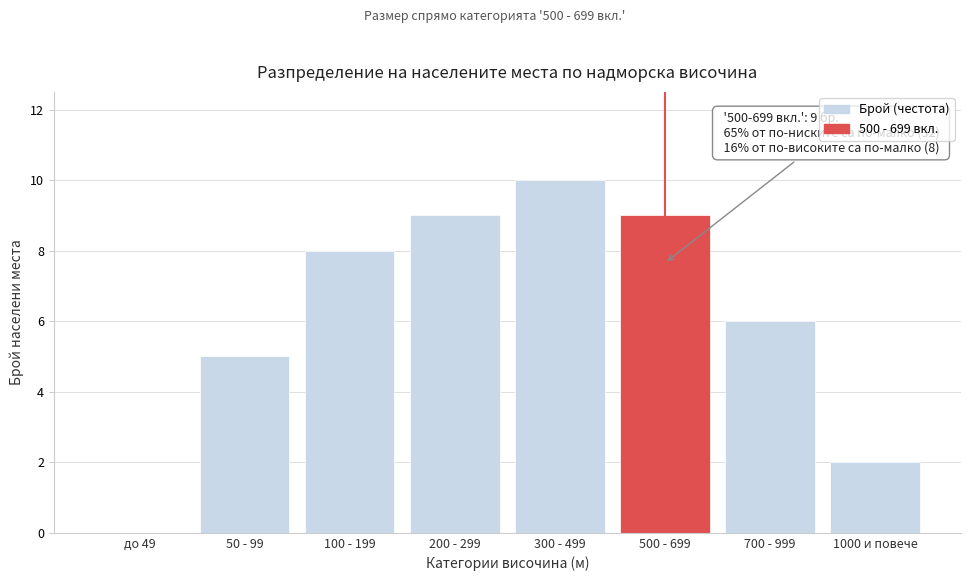

Reading right to left, list all the values displayed in this chart.

1000 и повече=2	700 - 999=6	500 - 699=9	300 - 499=10	200 - 299=9	100 - 199=8	50 - 99=5	до 49=0